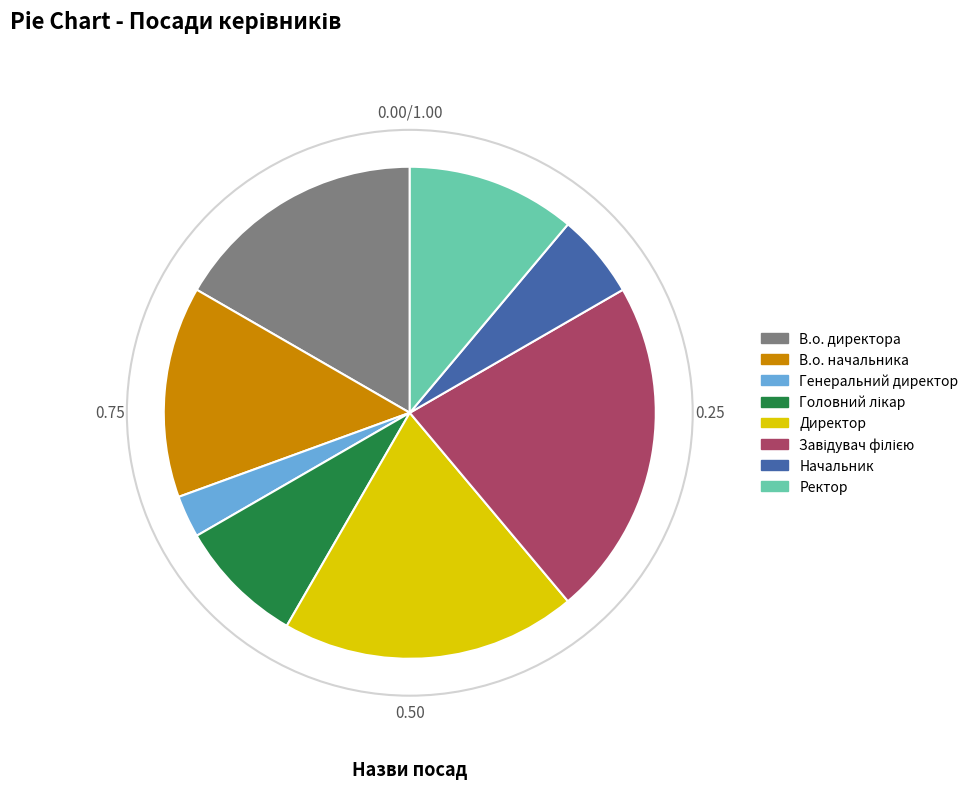

Is there a majority slice in this chart?

No